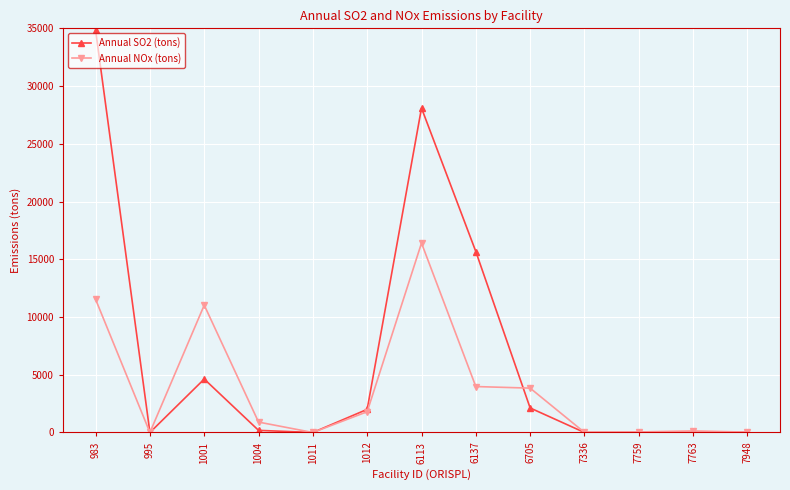

Between 983 and 1001, which series saw the biggest shift?

Annual SO2 (tons)